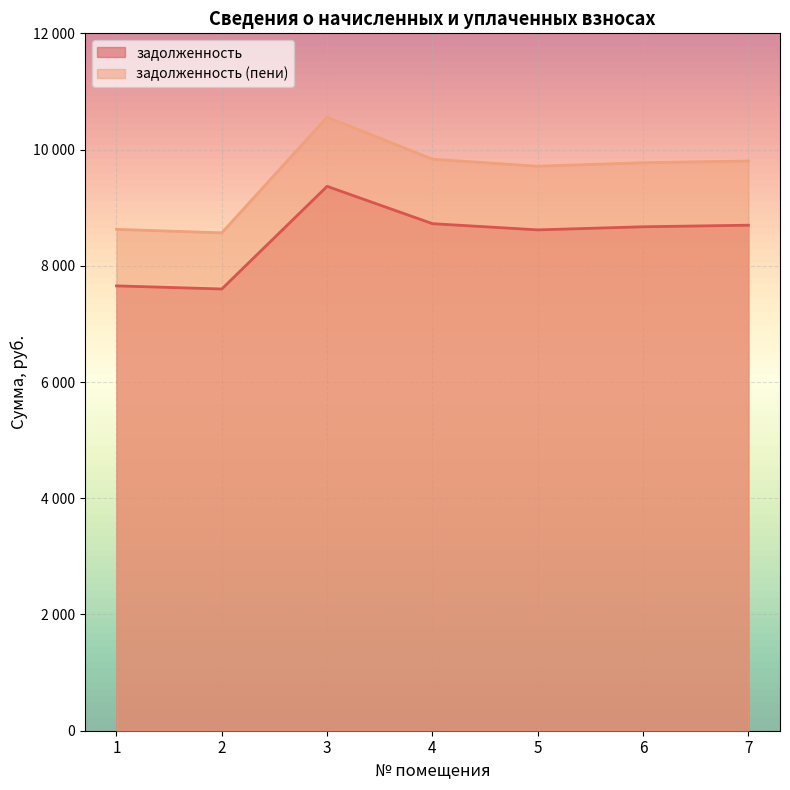

What is the sum of the задолженность (пени) values at 2 and 5?

18280.6